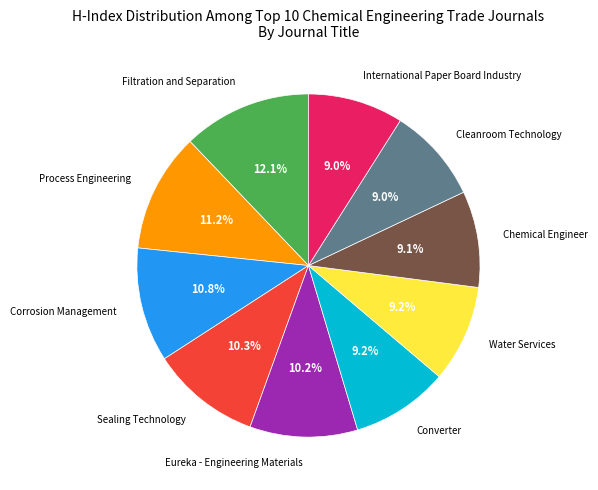

Which has a higher value, Sealing Technology or Water Services?

Sealing Technology